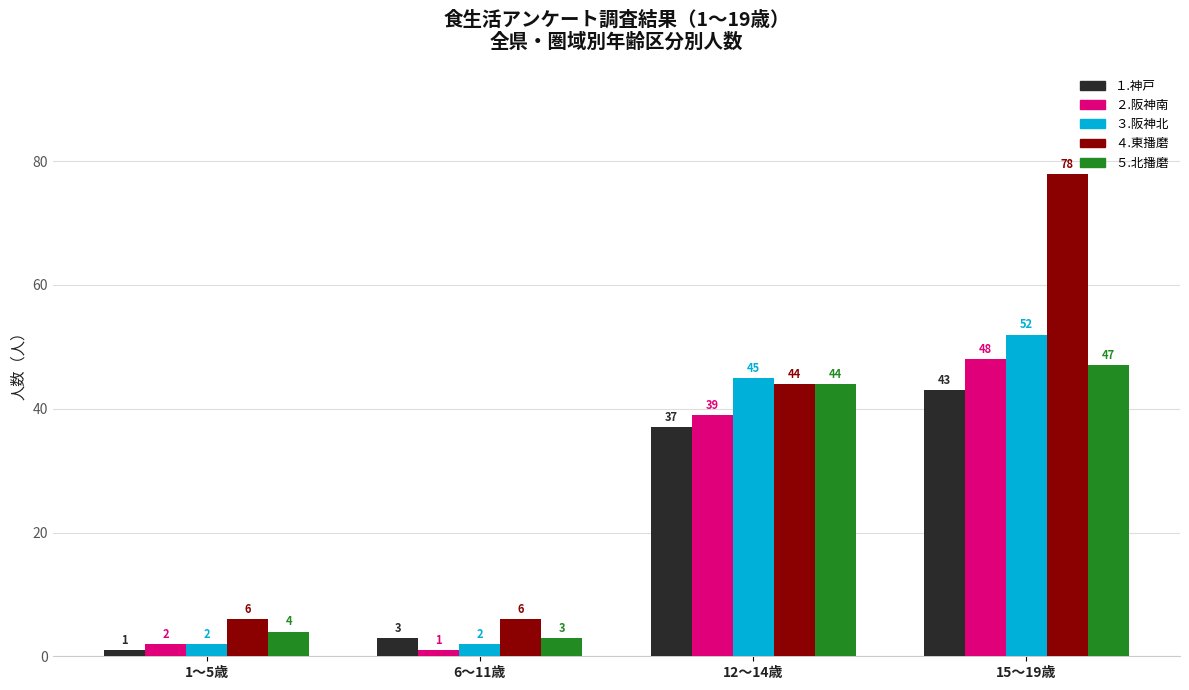

What is the label of the 1st bar from the right?

15～19歳